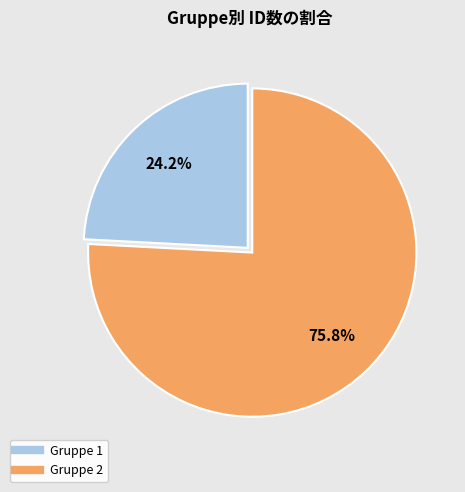

Count the number of slices in the pie.

2